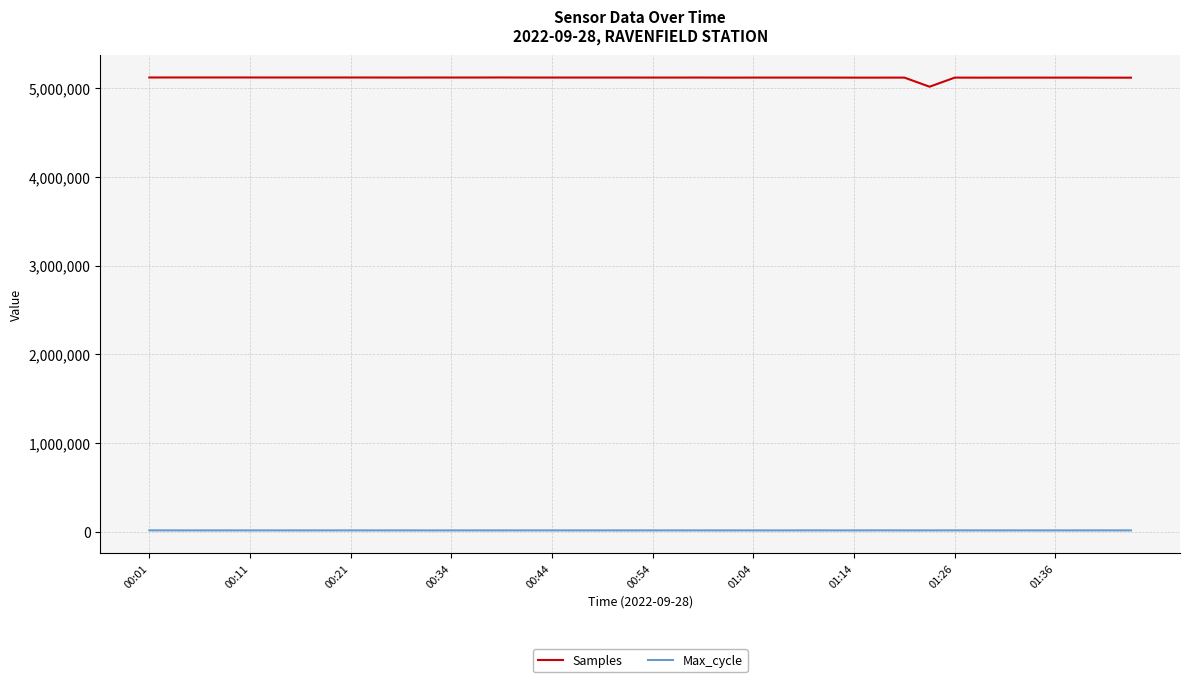

What is the difference between the maximum and minimum values in the Max_cycle series?

753